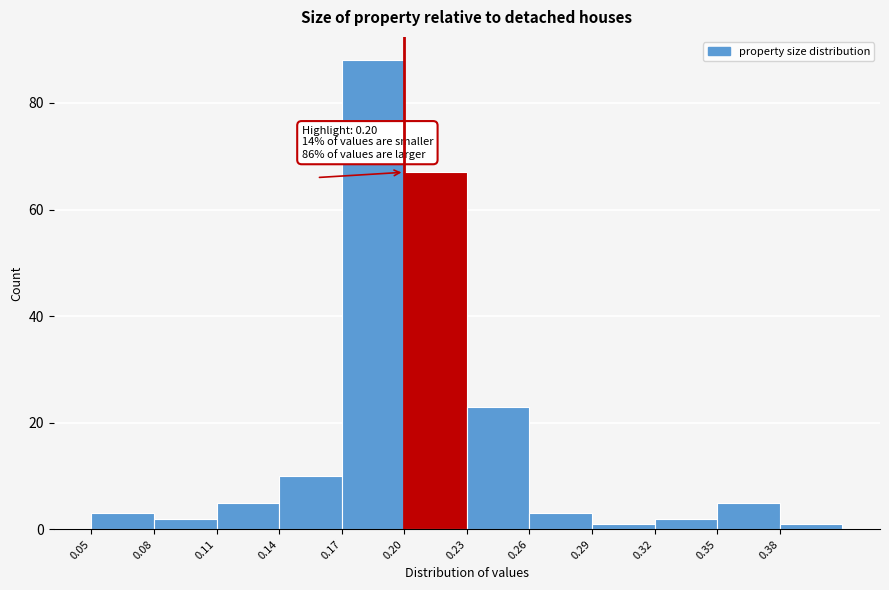

Over which range of the x-axis is the bar tallest?

0.17 to 0.20